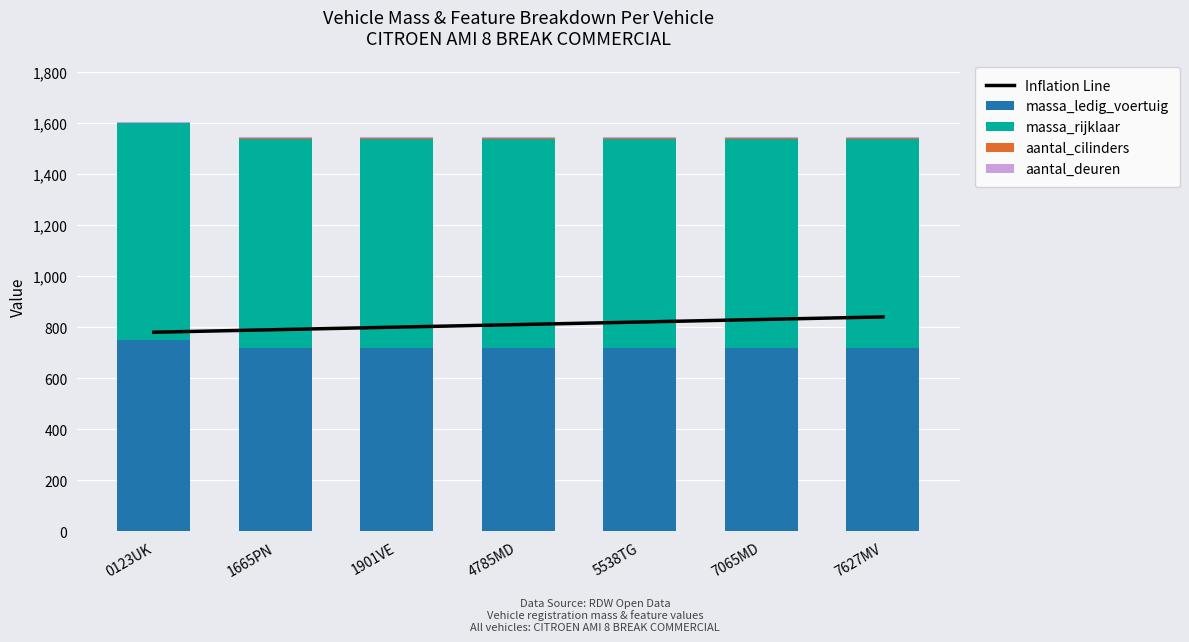

The massa_ledig_voertuig series shows 1219 at 7627MV. True or false?

False